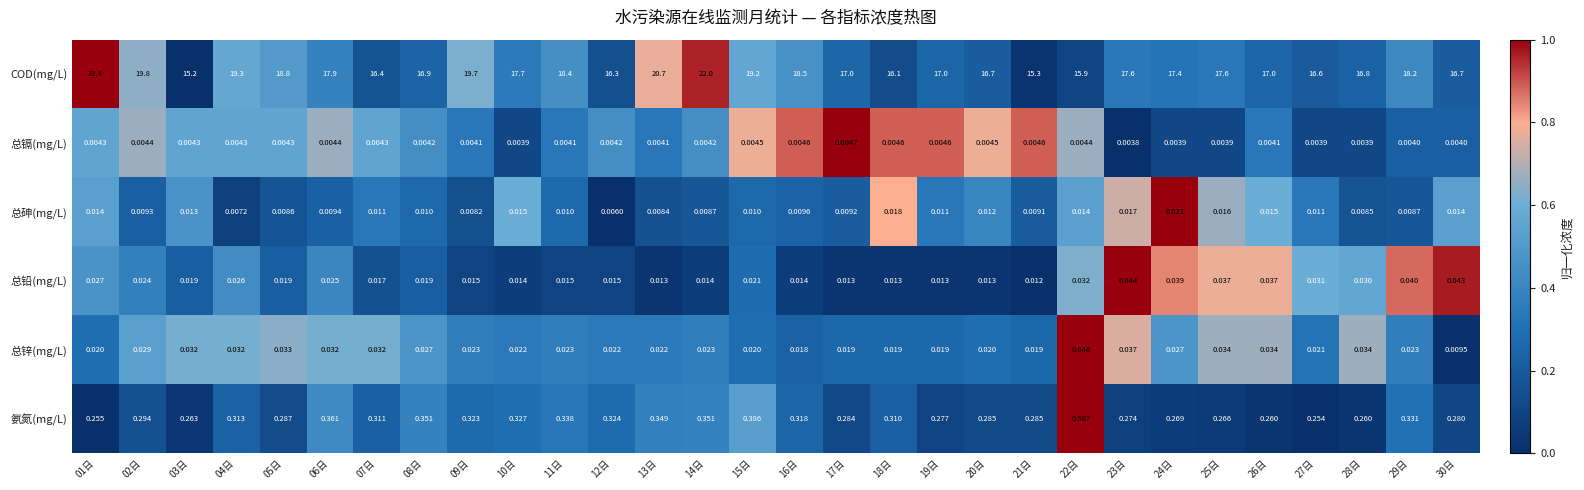

Is the value of 氨氮(mg/L) at 25日 greater than the value of 总镉(mg/L) at 01日?

Yes